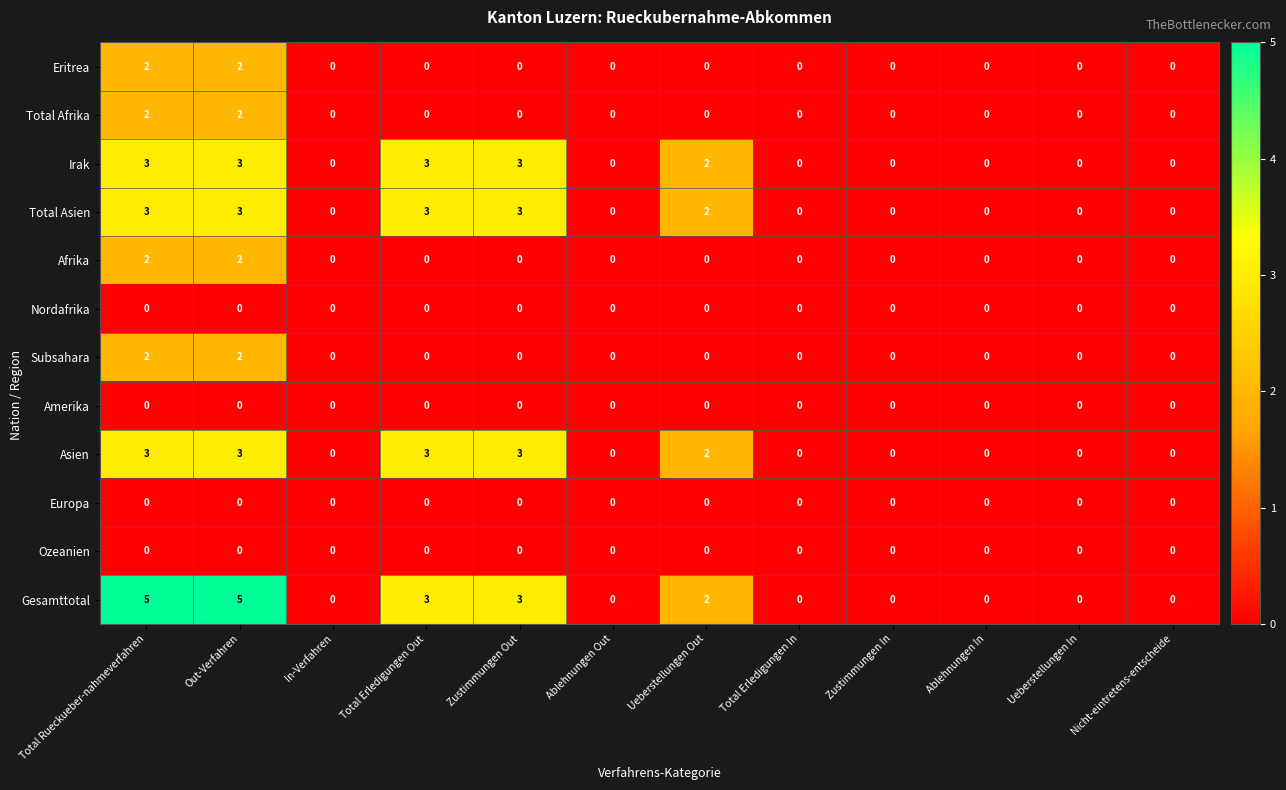

What is the greatest value displayed?

5